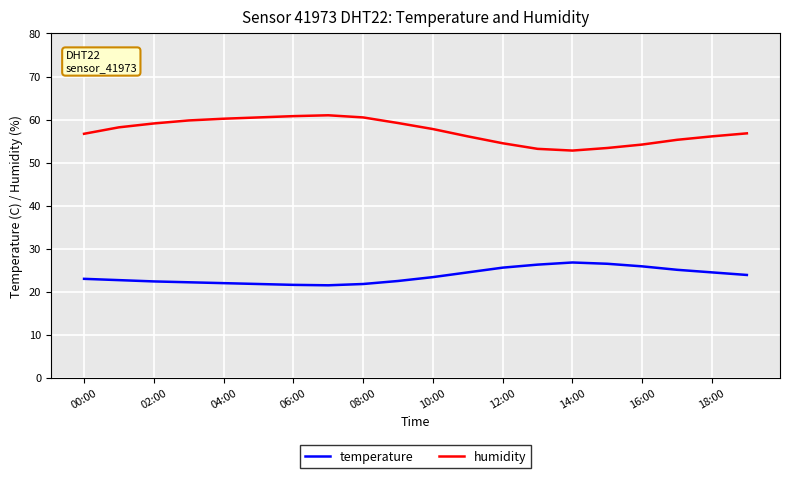

True or false: humidity and temperature intersect in this chart.

False